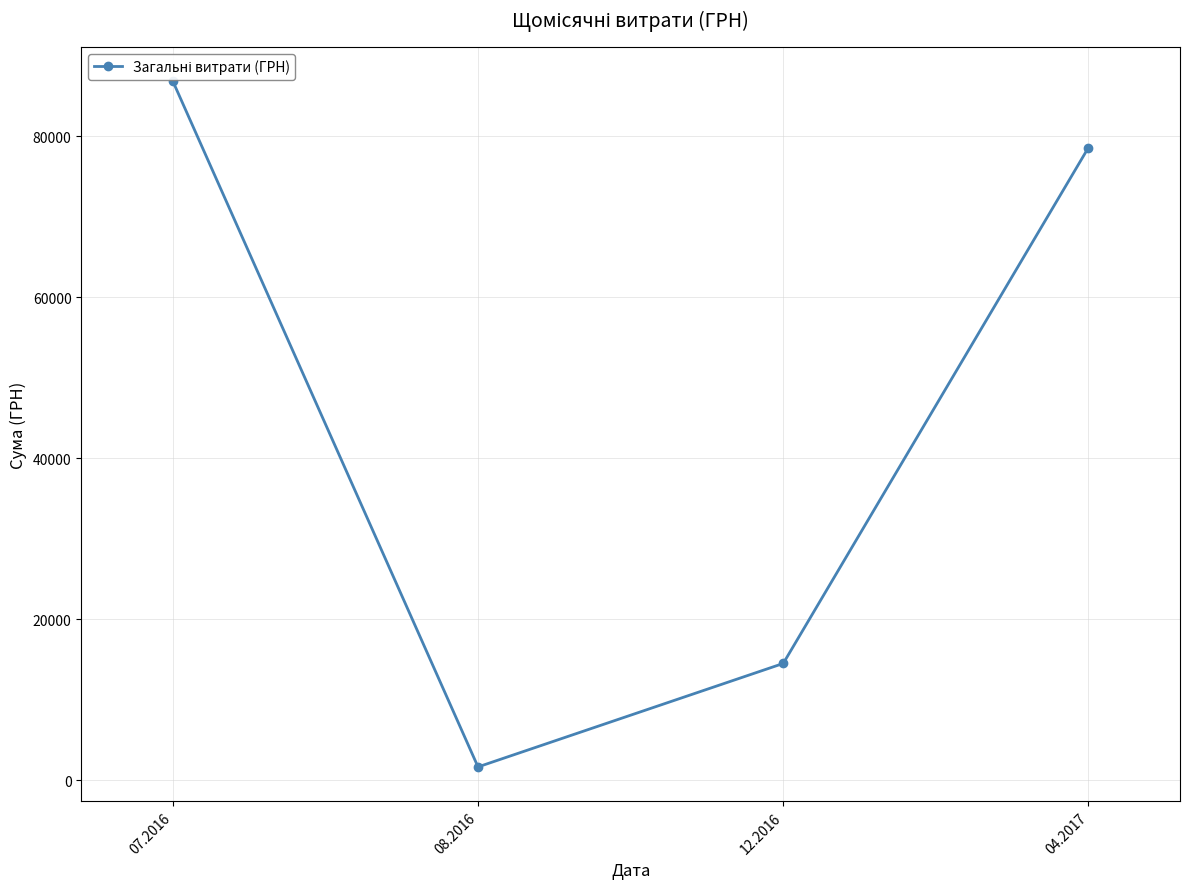

List the labels in order of value, largest first.

07.2016, 04.2017, 12.2016, 08.2016